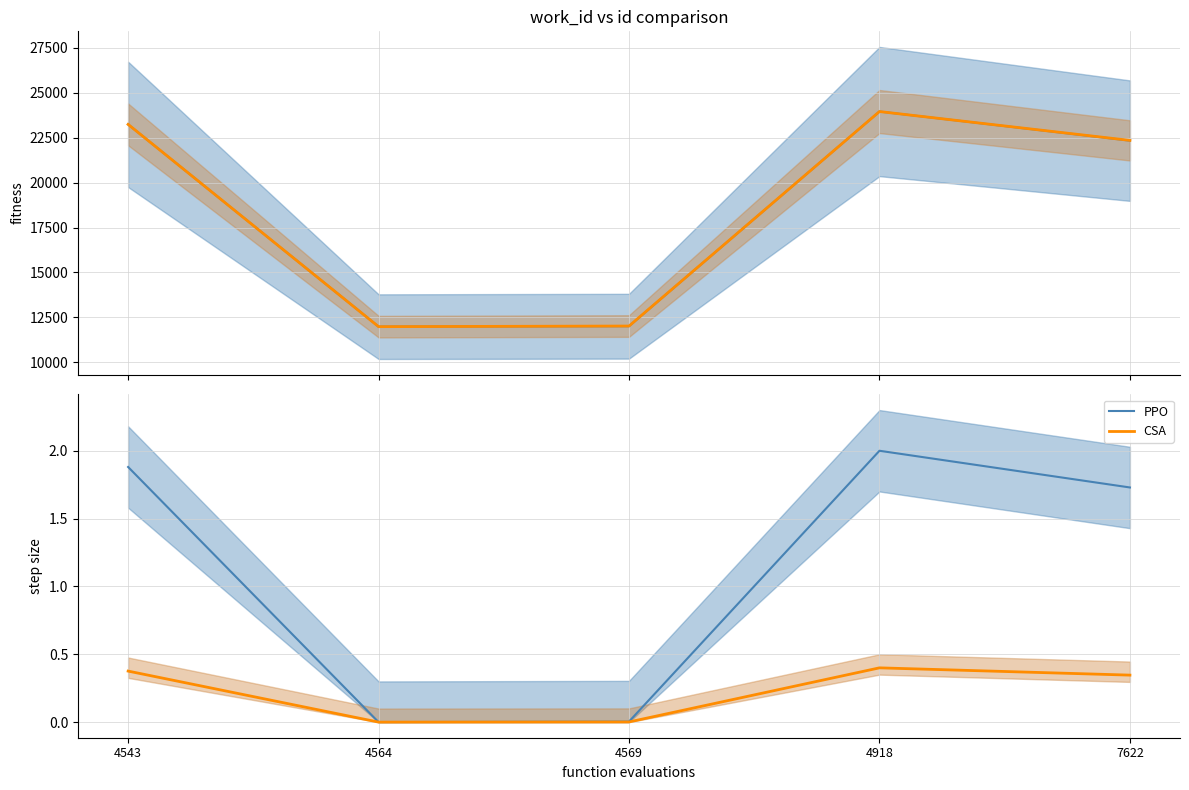

What is the average value of the CSA series?

0.2